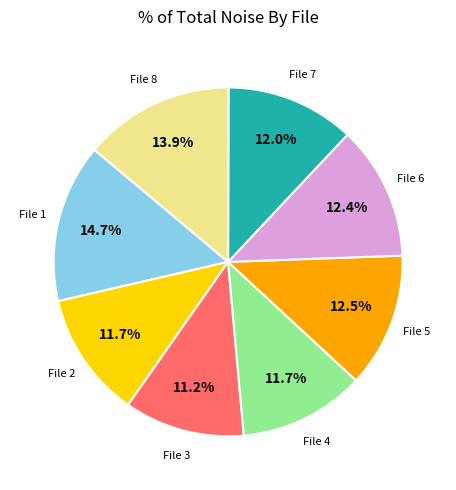

How many segments does this pie chart have?

8